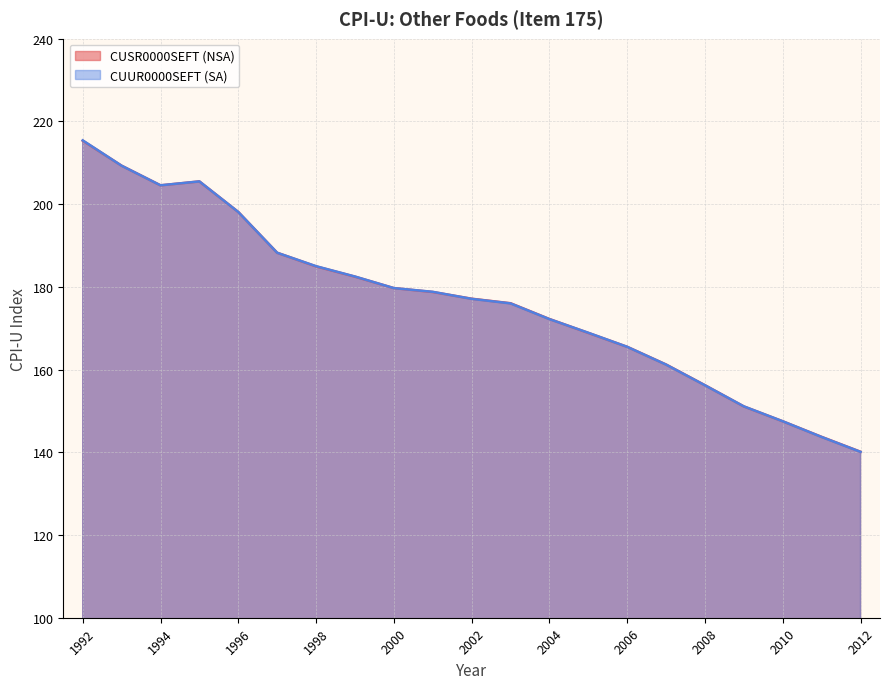

Rank the categories by CUSR0000SEFT (NSA) value from highest to lowest.

1992, 1993, 1995, 1994, 1996, 1997, 1998, 1999, 2000, 2001, 2002, 2003, 2004, 2005, 2006, 2007, 2008, 2009, 2010, 2011, 2012